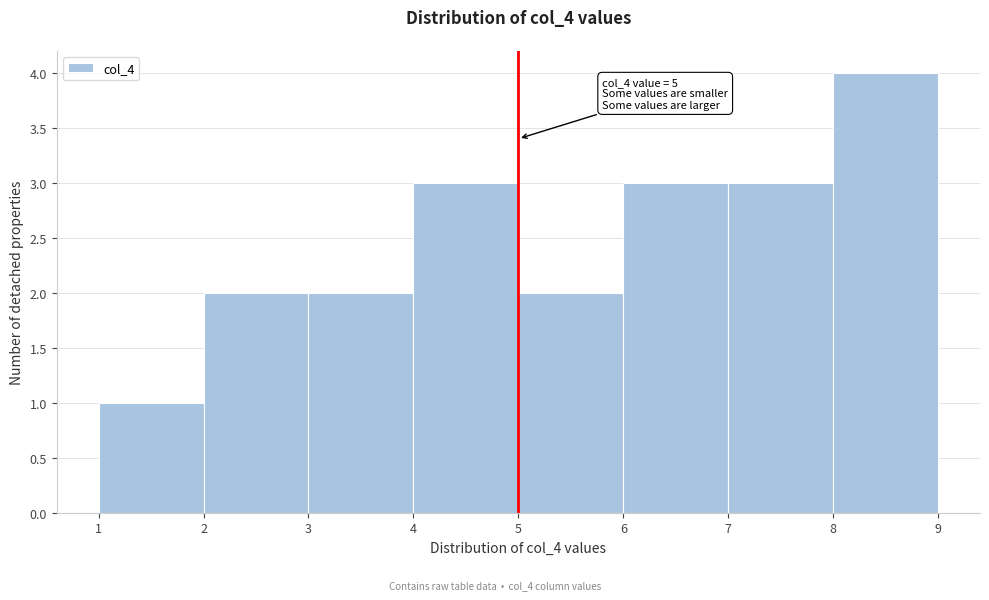

Which range on the x-axis has the tallest bar?

8 to 9